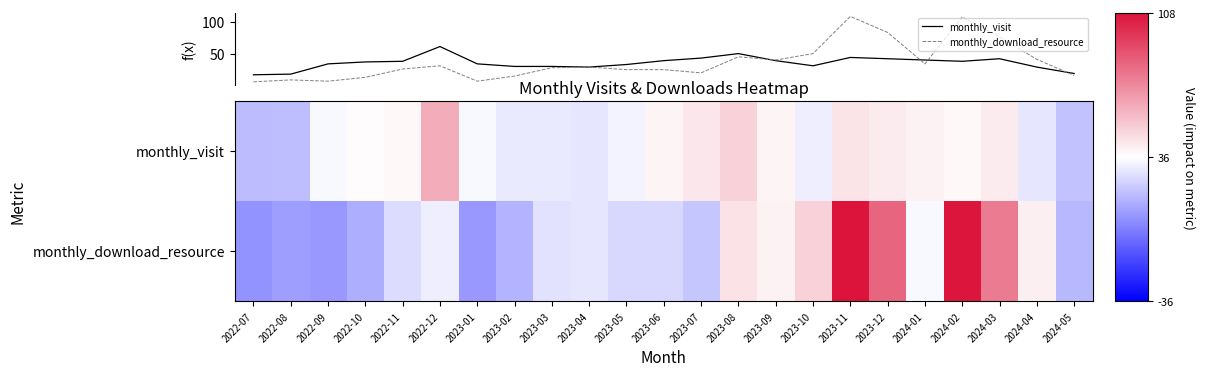

What is the difference between the highest and lowest values at 2023-09?

1